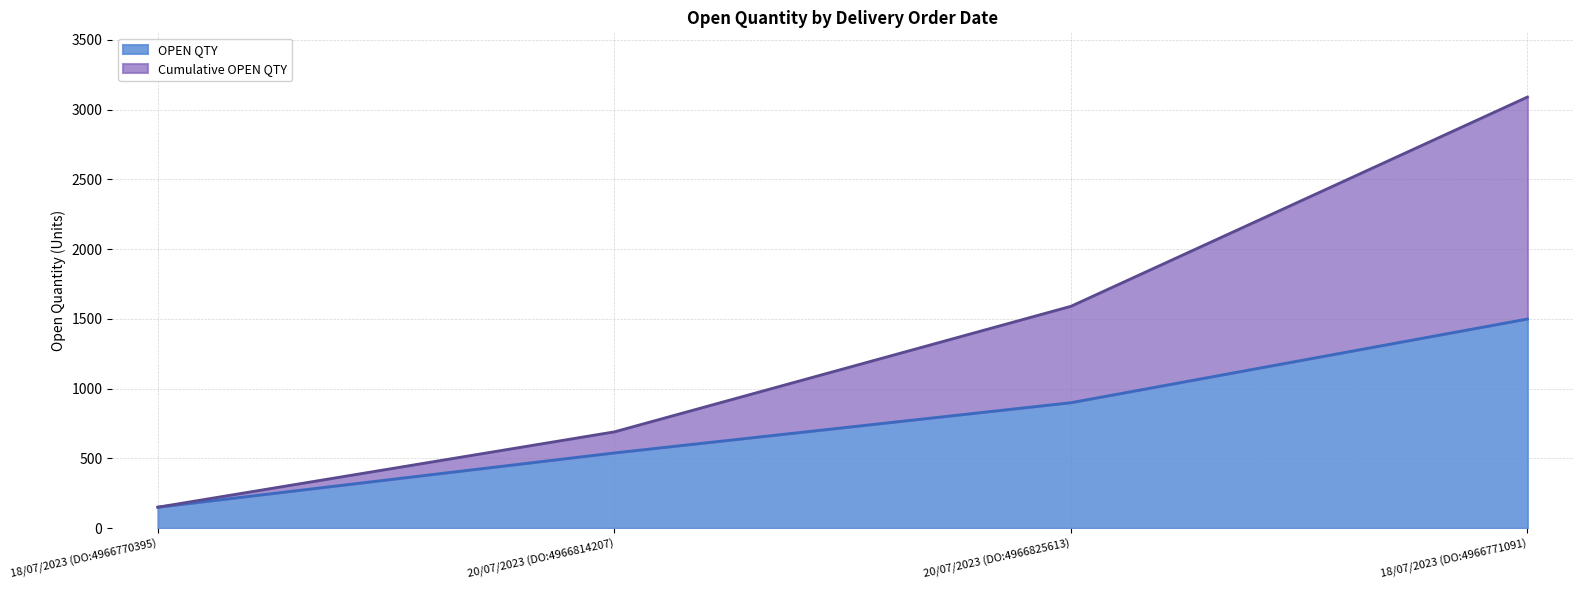

Rank the categories by value from highest to lowest.

18/07/2023 (DO:4966771091), 20/07/2023 (DO:4966825613), 20/07/2023 (DO:4966814207), 18/07/2023 (DO:4966770395)